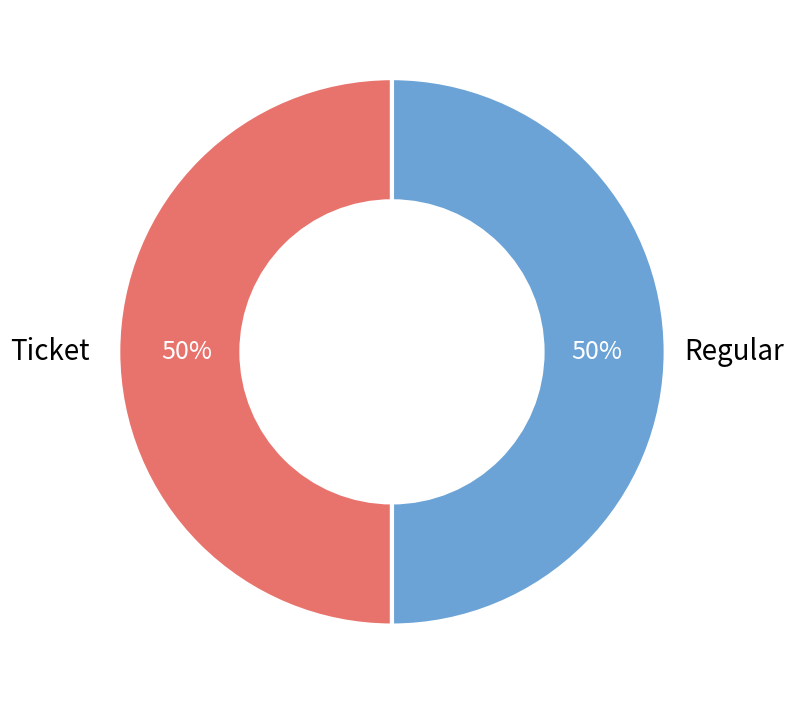

What percentage is the Regular slice, to the nearest percent?

50%